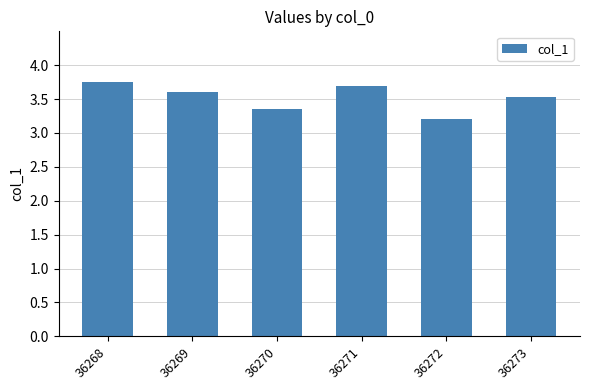

What is the value of the 2nd bar from the left?

3.6